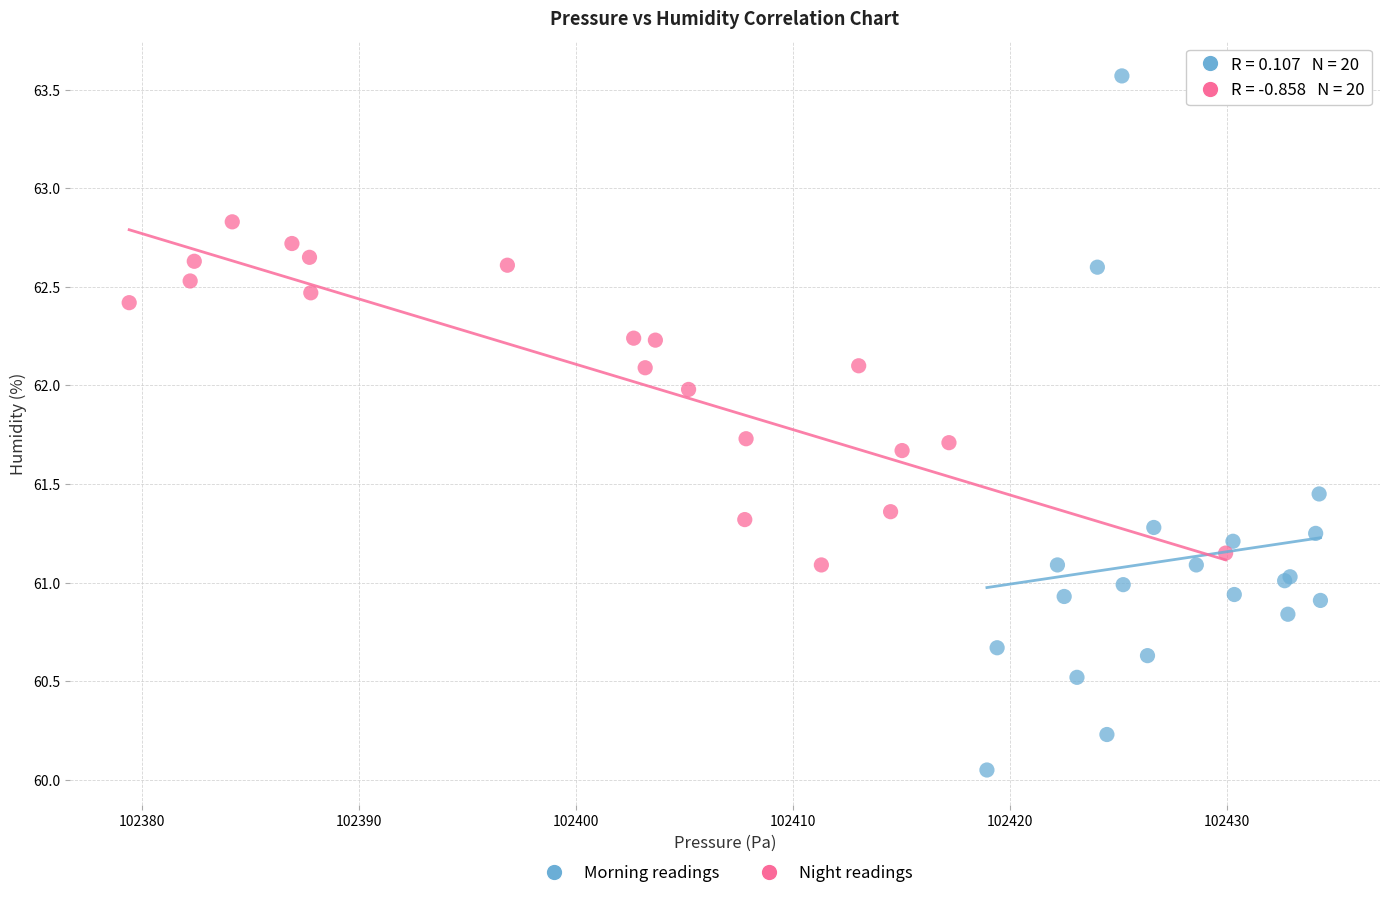

Which series contains the lowest Y value?

Morning readings